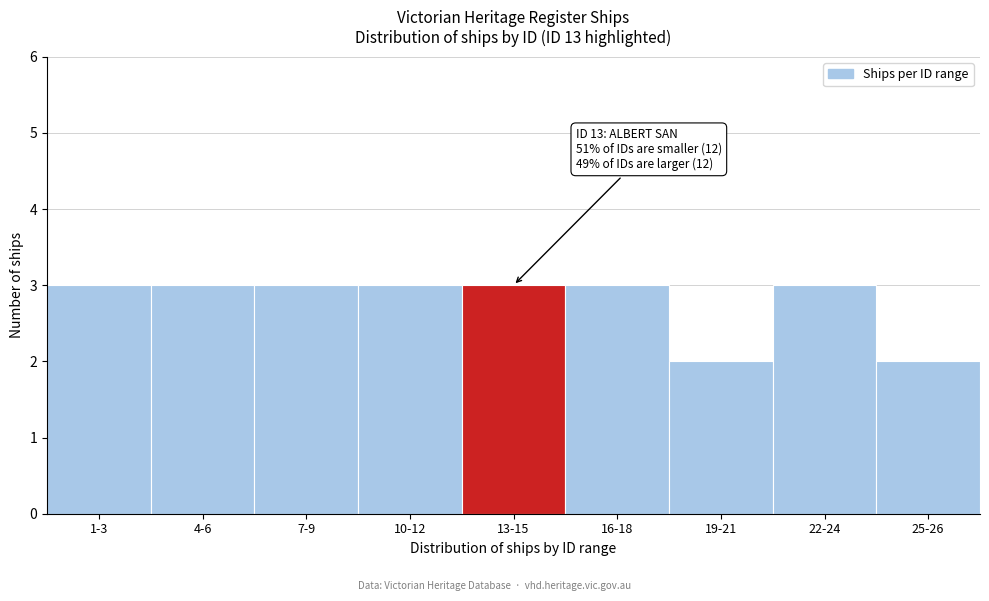

Reading left to right, what are all the values shown in this chart?

3	3	3	3	3	3	2	3	2